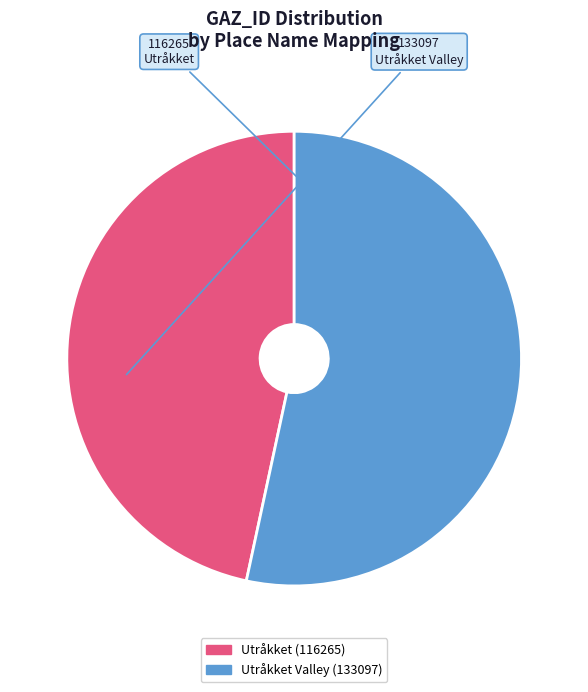

Do Utråkket and Utråkket Valley together represent more than half of the pie?

Yes